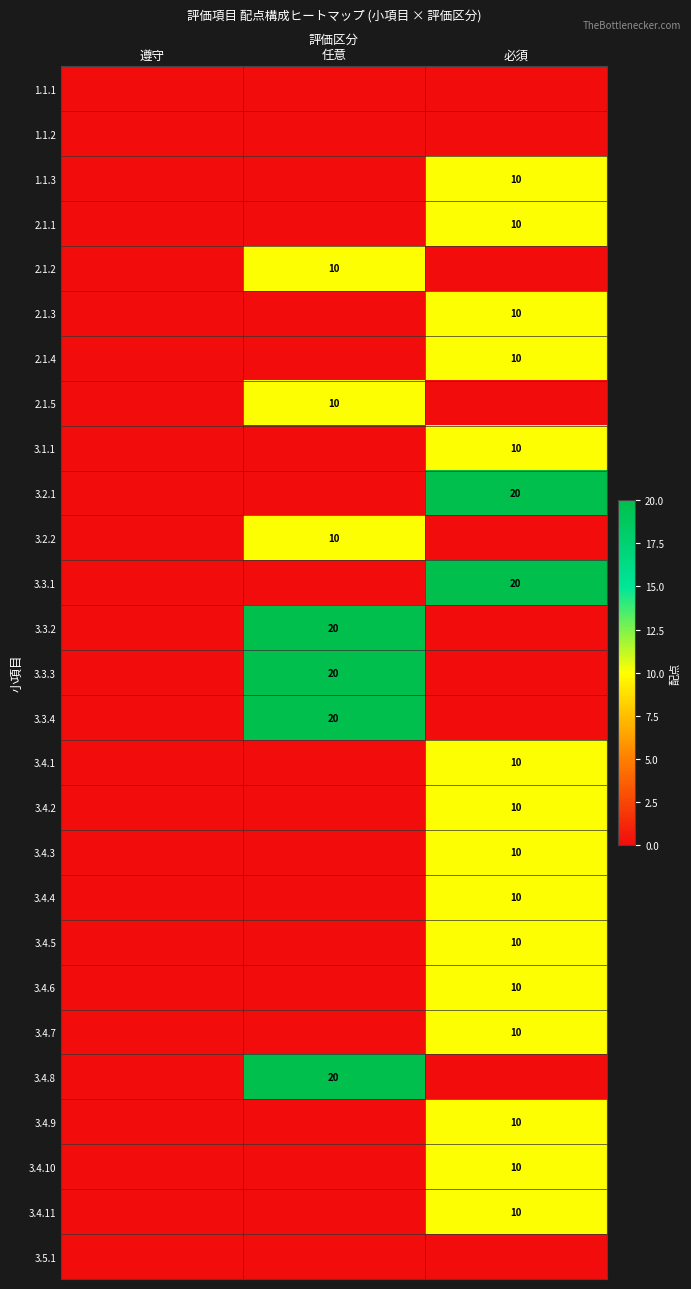

What is the average value of the 2.1.5 series?

3